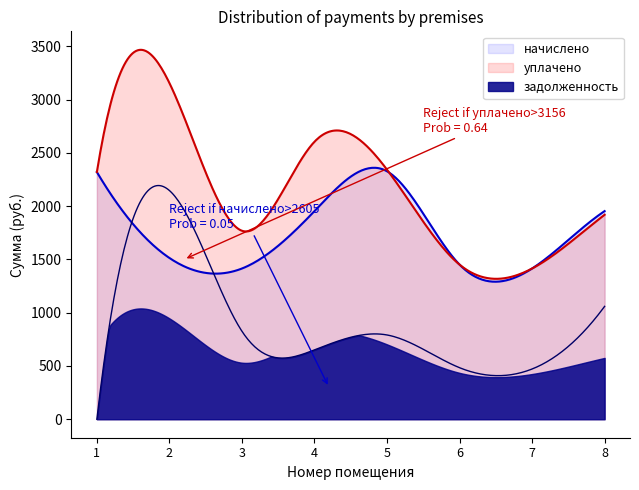

Which series ends up on top after the final intersection of начислено and задолженность?

начислено